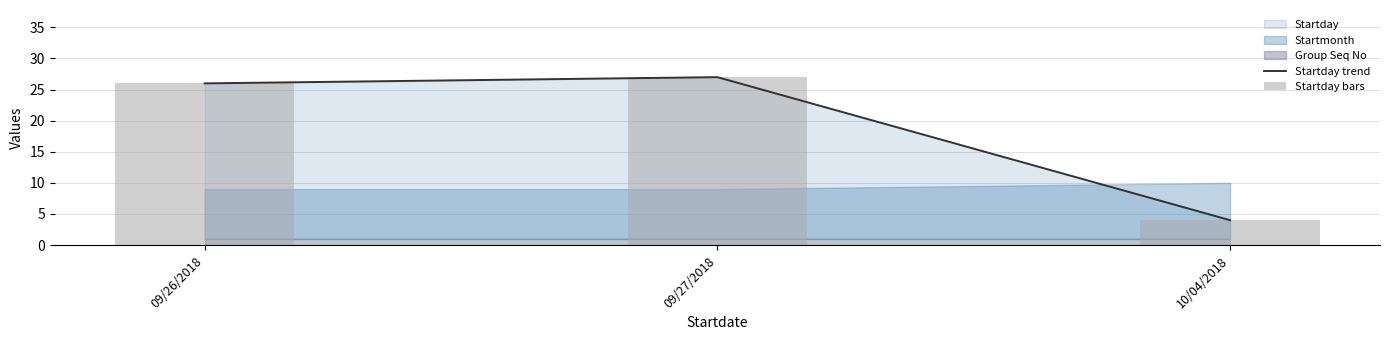

Between 09/26/2018 and 09/27/2018, which series saw the biggest shift?

Startday trend